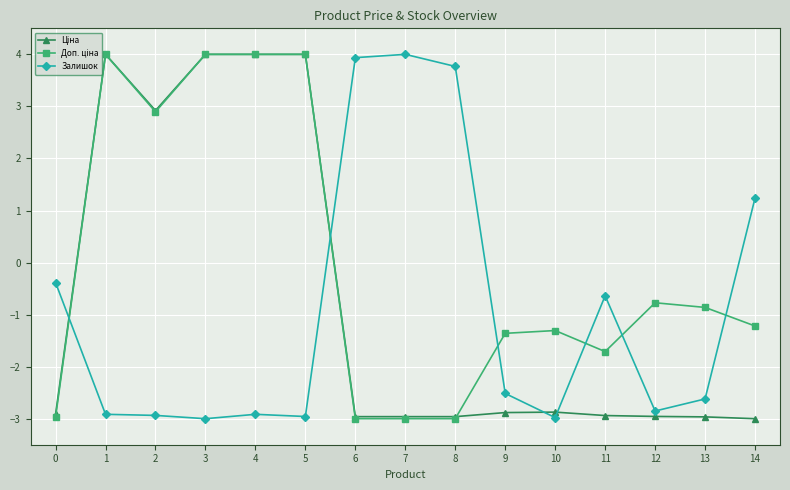

What is the difference between the maximum and second lowest values in the Залишок series?

7.0